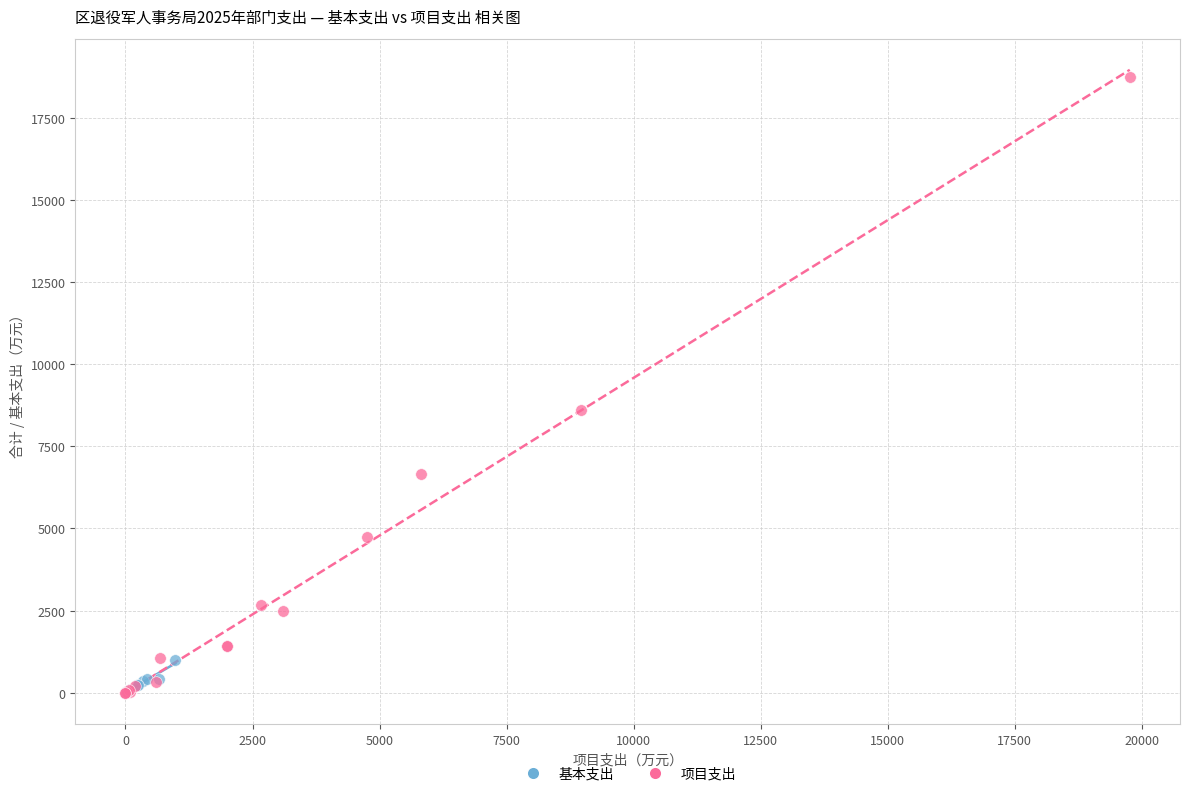

Which series has the widest spread of Y values?

项目支出